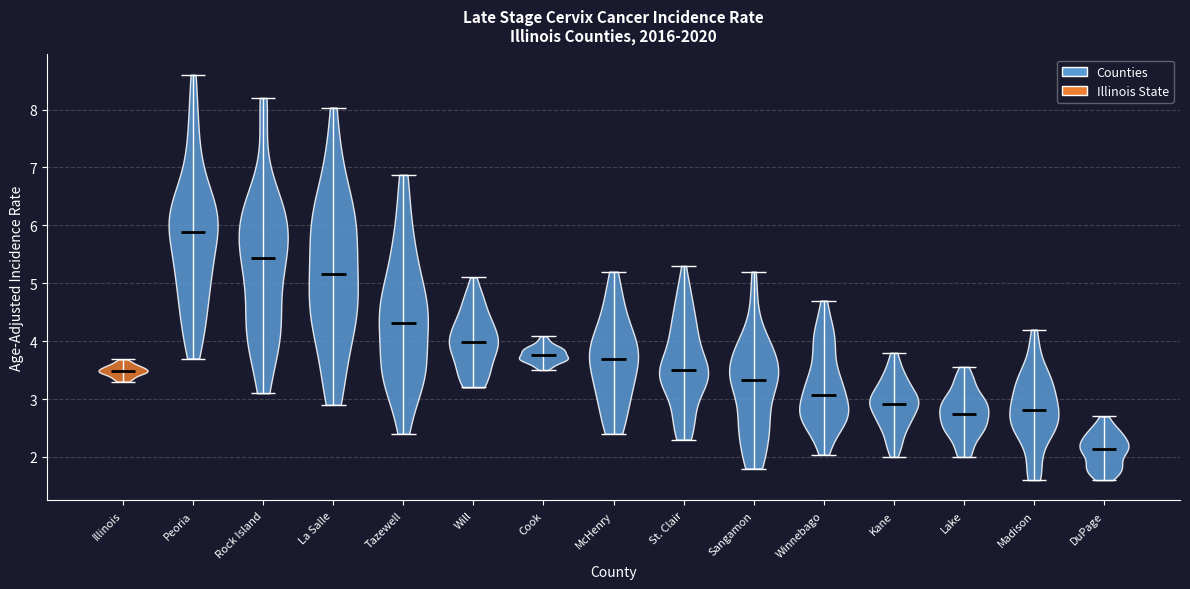

Which violin has the lowest median line?

DuPage